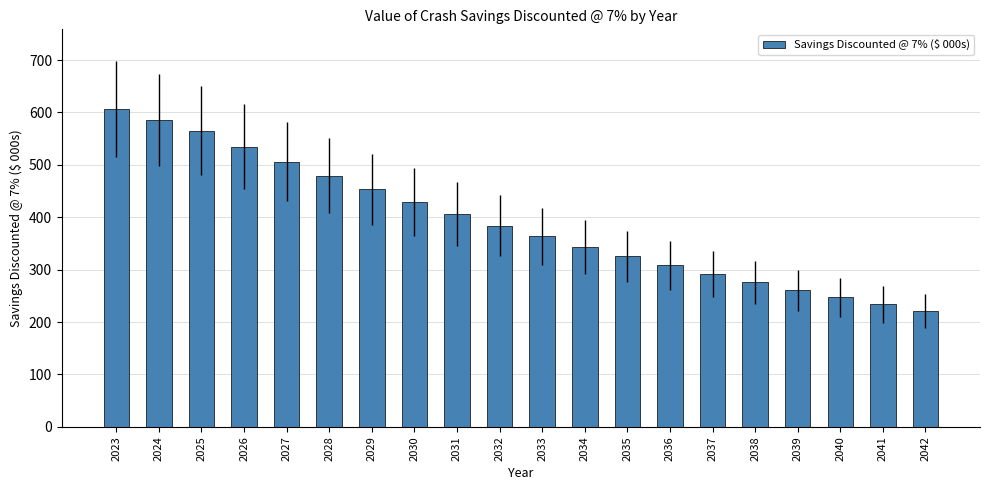

Rank the categories by value from highest to lowest.

2023, 2024, 2025, 2026, 2027, 2028, 2029, 2030, 2031, 2032, 2033, 2034, 2035, 2036, 2037, 2038, 2039, 2040, 2041, 2042